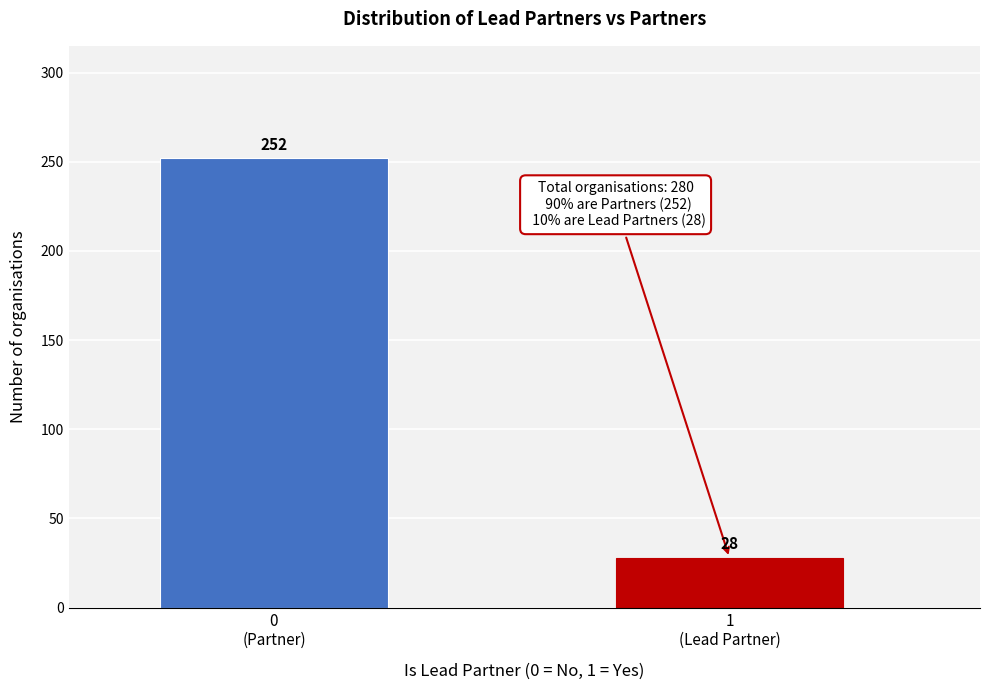

Reading right to left, extract all data points from this chart.

28	252